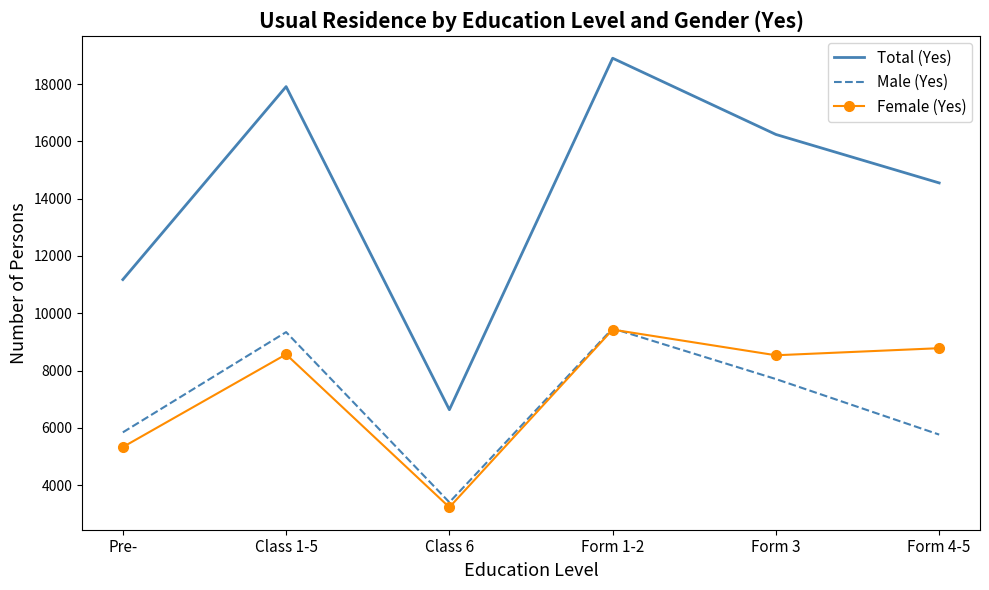

Where is Total (Yes) nearest to the value 12768?

Pre-